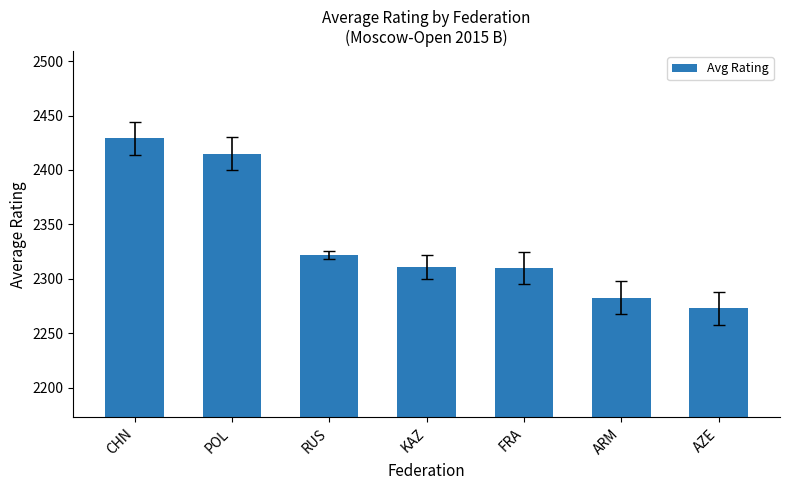

What is the minimum value shown in the chart?

2273